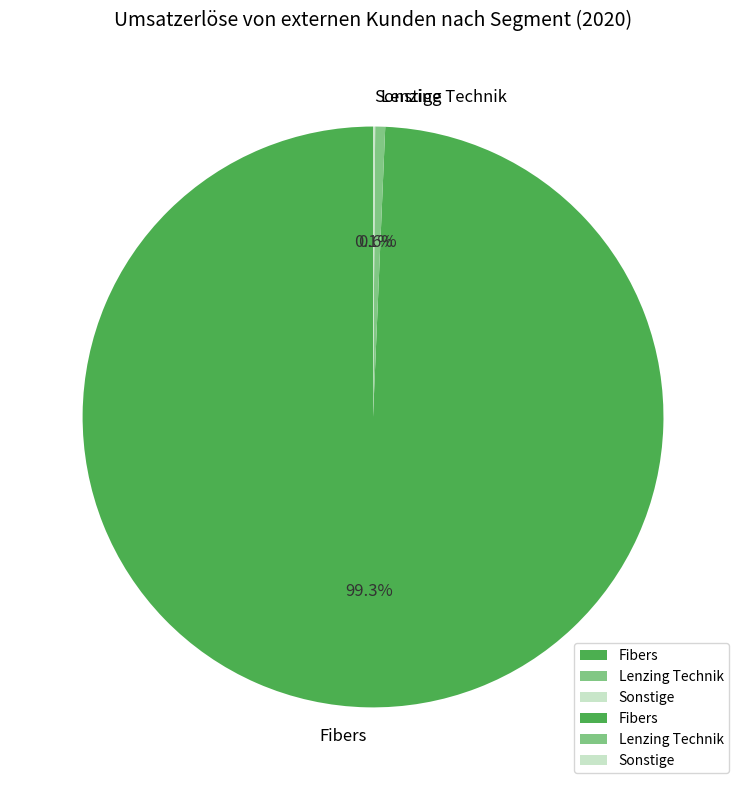

Is the sum of Fibers and Lenzing Technik greater than half?

Yes